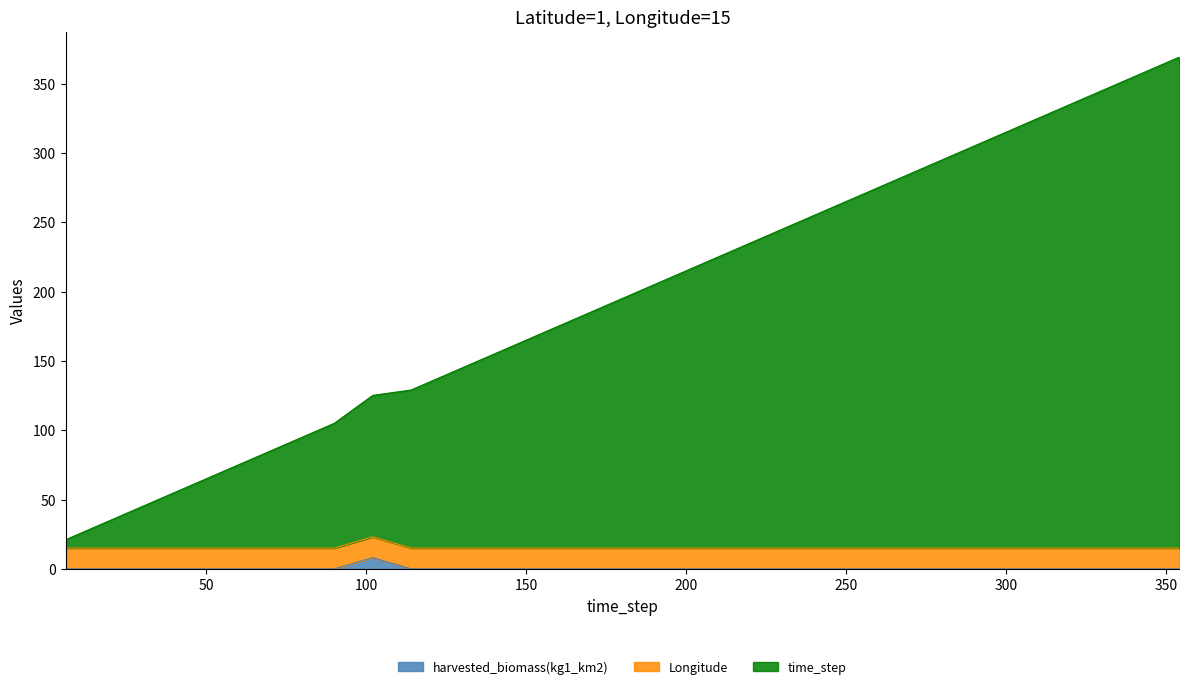

What is the value of the time_step point at the 30th from the left?

369.0